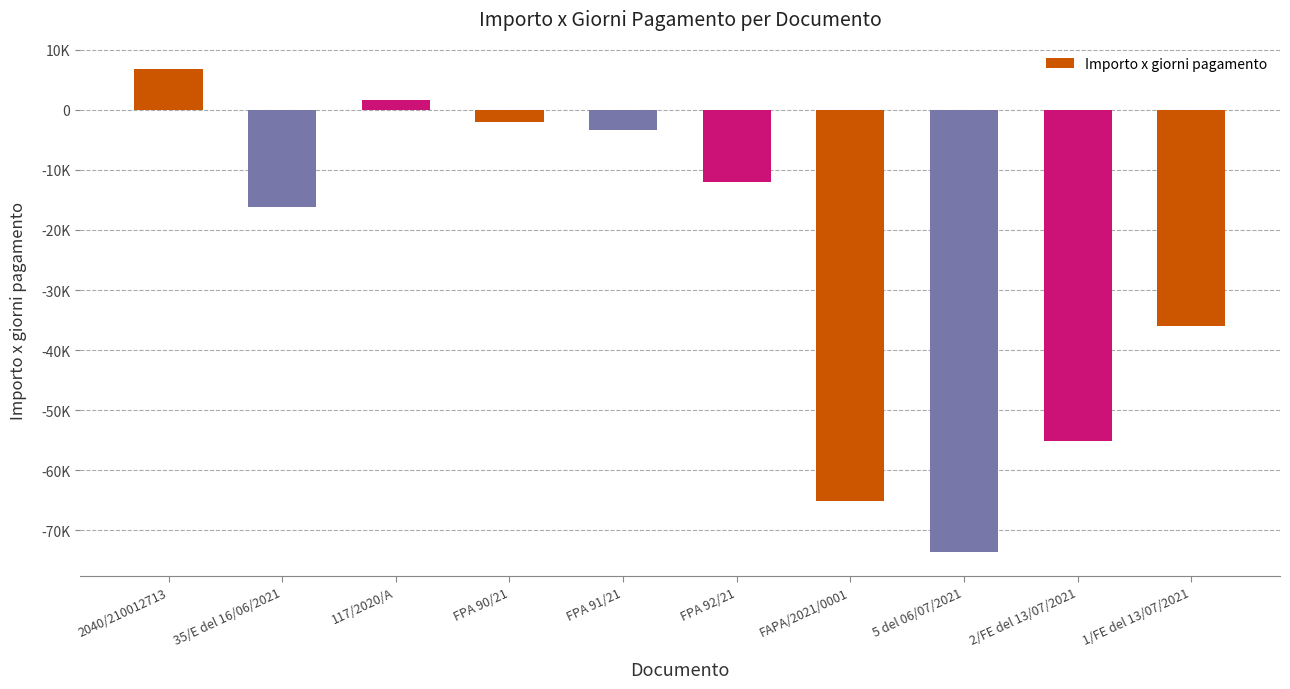

List the labels in order of value, smallest first.

5 del 06/07/2021, FAPA/2021/0001, 2/FE del 13/07/2021, 1/FE del 13/07/2021, 35/E del 16/06/2021, FPA 92/21, FPA 91/21, FPA 90/21, 117/2020/A, 2040/210012713